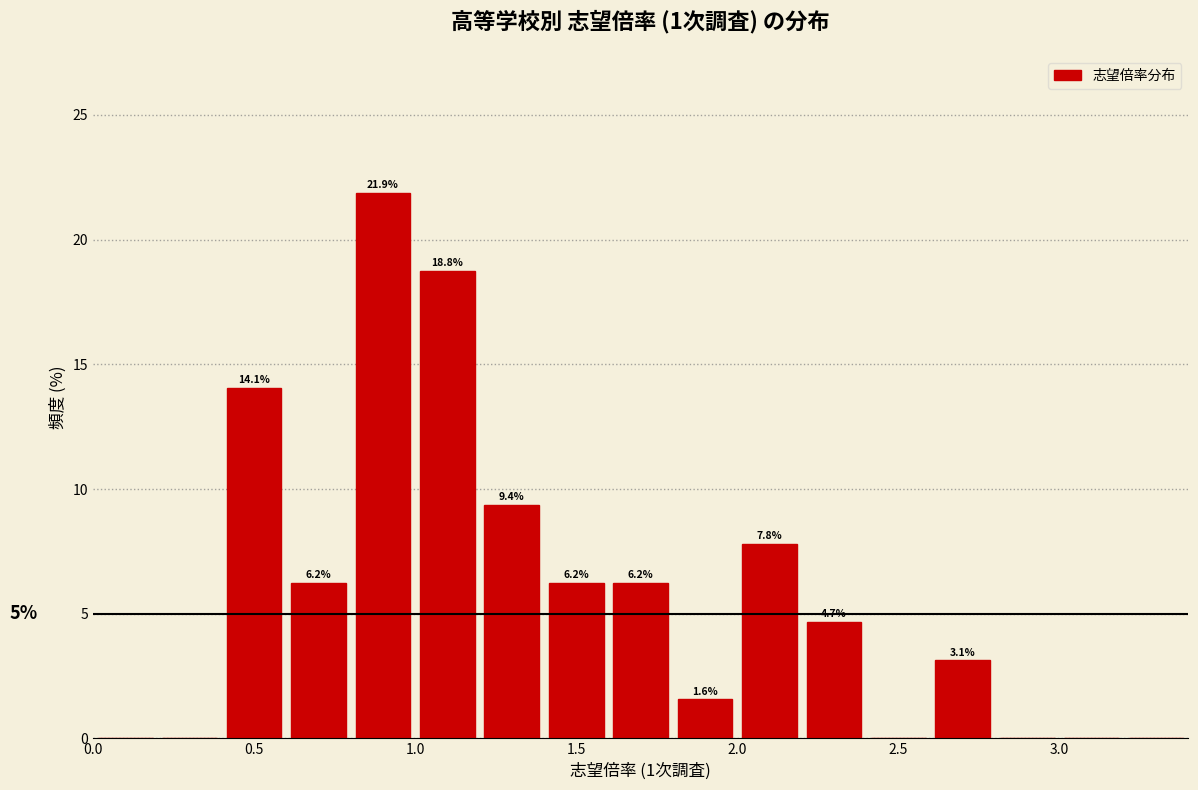

Which range on the x-axis has the tallest bar?

0.8 to 1.0